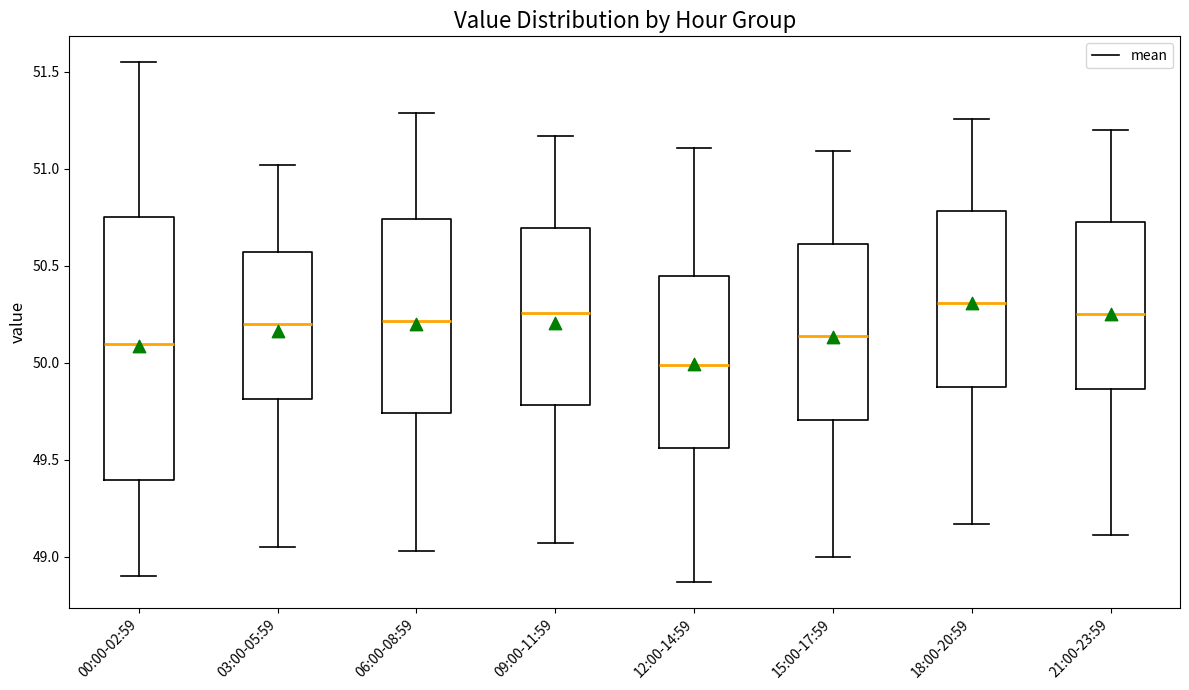

Comparing the boxes themselves (not the whiskers), which one is the tallest?

00:00-02:59